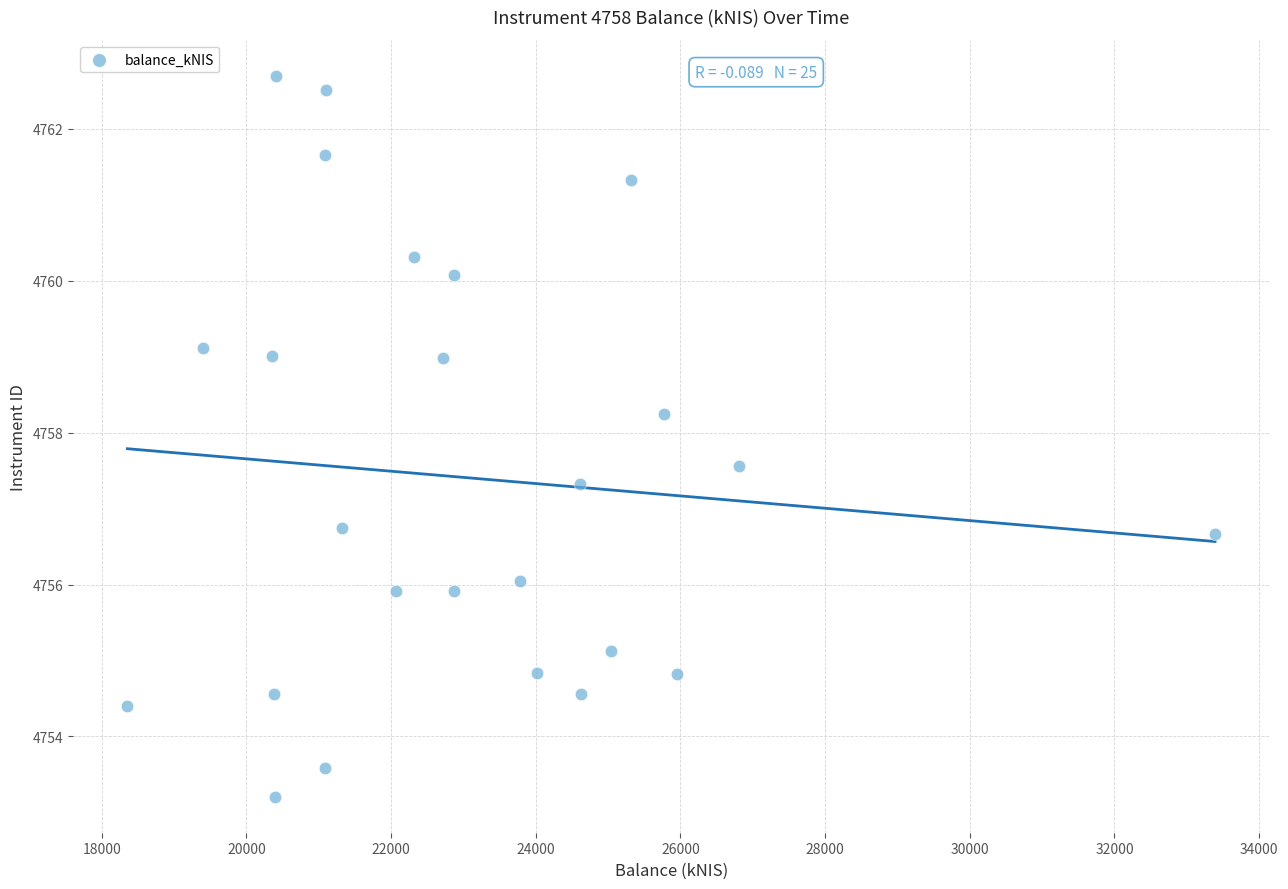

What is the range of X values (max minus min)?

15035.8